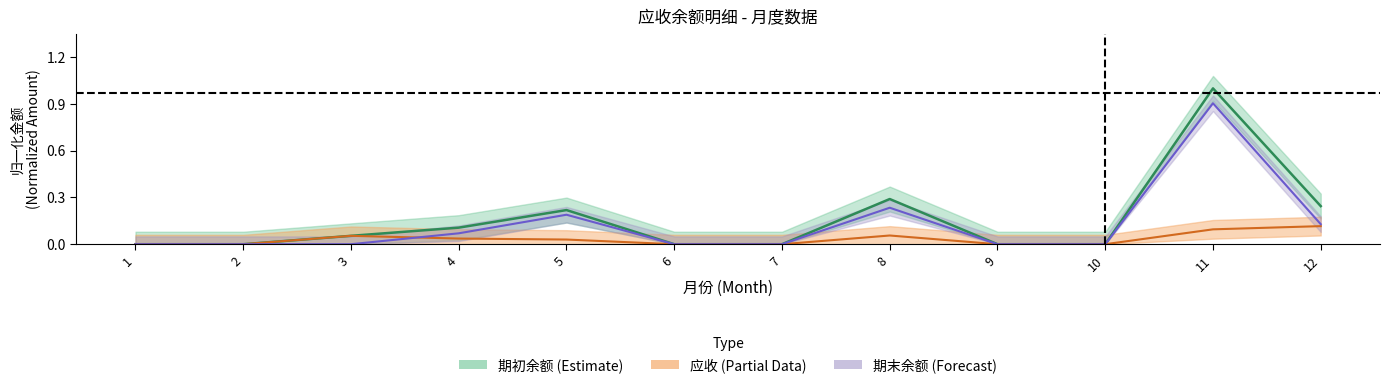

True or false: 应收 has a value of 0.0 at 5.

True